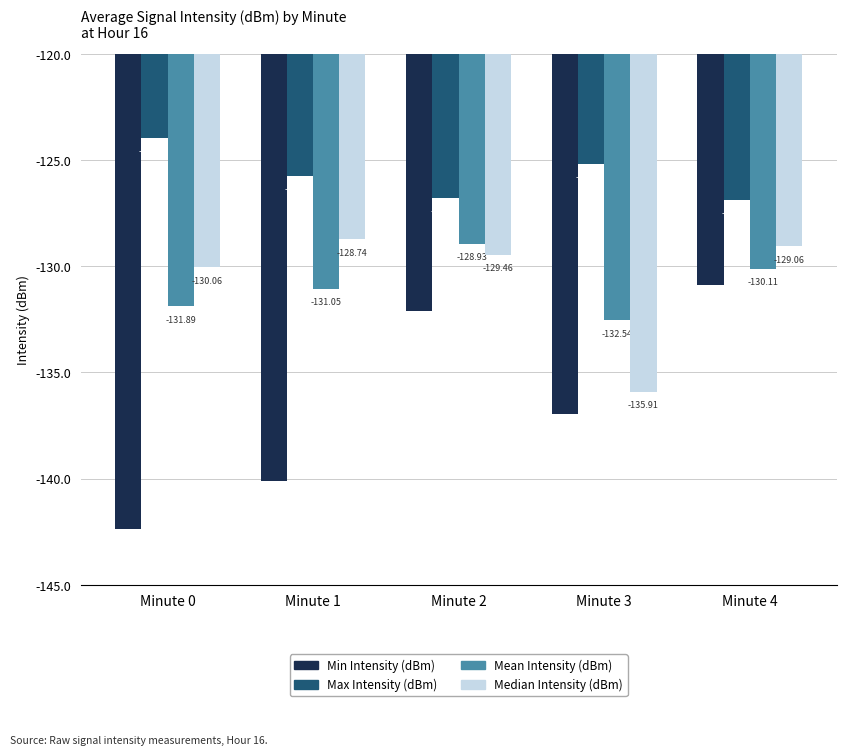

Rank the series at Minute 1 from highest to lowest value.

Max Intensity (dBm), Median Intensity (dBm), Mean Intensity (dBm), Min Intensity (dBm)